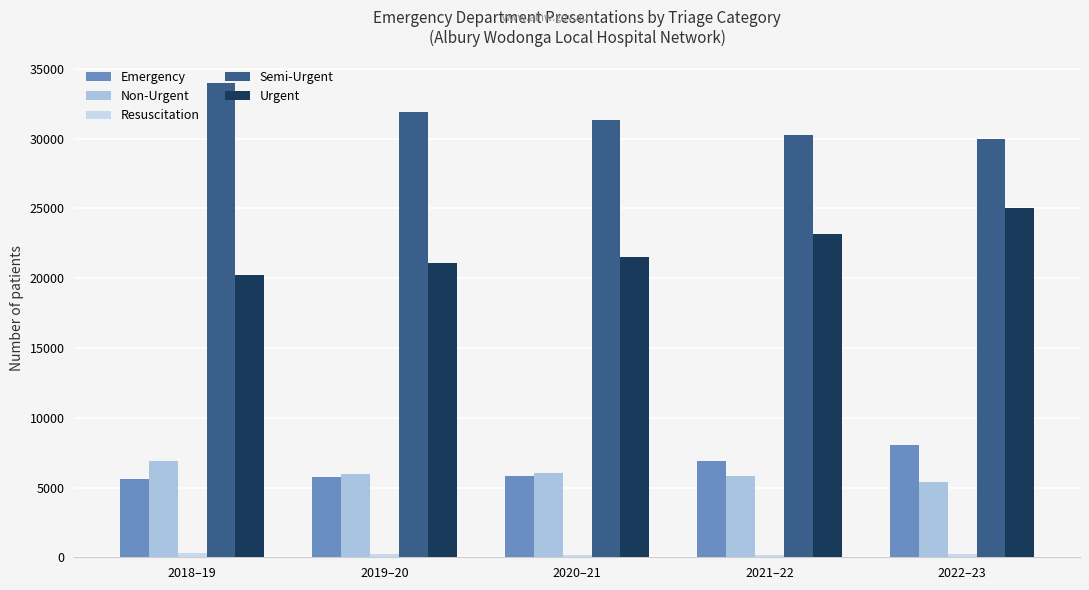

At which category does the chart reach its peak across all series?

2018–19